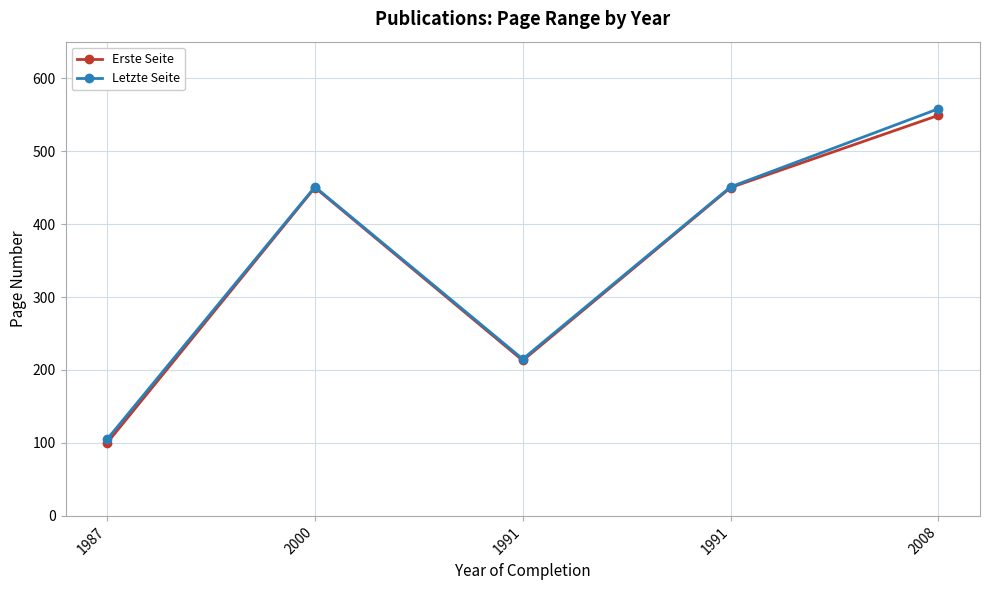

In Letzte Seite, how many points are higher than both neighbors (excluding endpoints)?

1